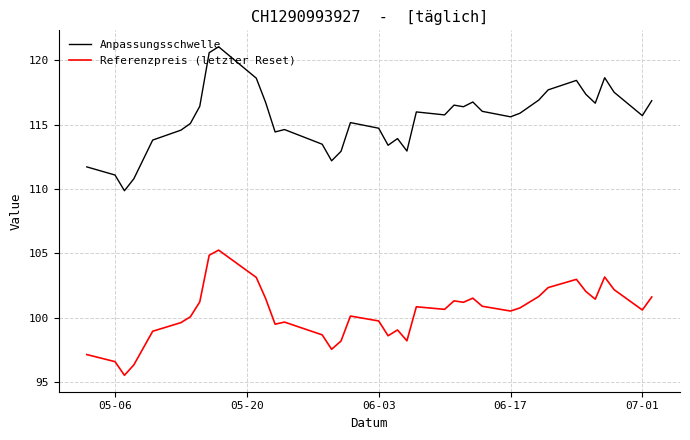

What is the minimum value for Anpassungsschwelle?

109.9